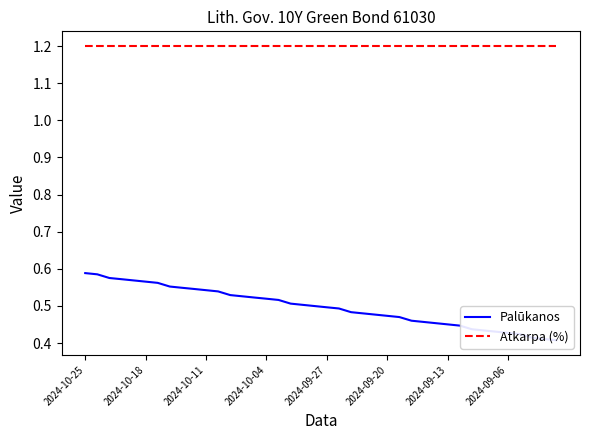

List the series in order of their overall mean, highest first.

Atkarpa (%), Palūkanos